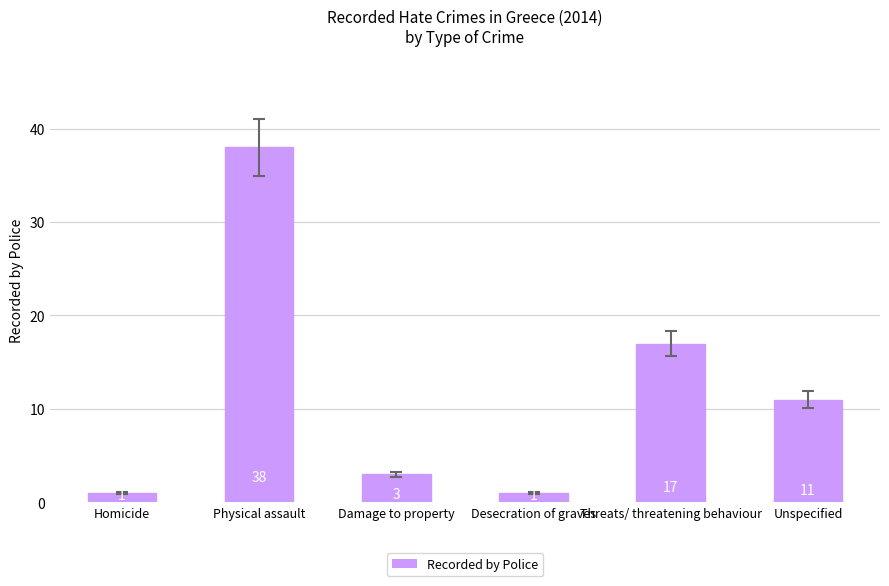

What is the sum of the values at Damage to property and Threats/ threatening behaviour?

20